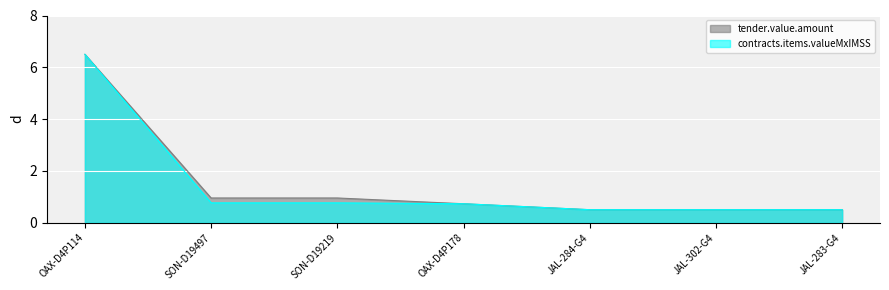

Which series changed the most between SON-D19497 and JAL-283-G4?

tender.value.amount